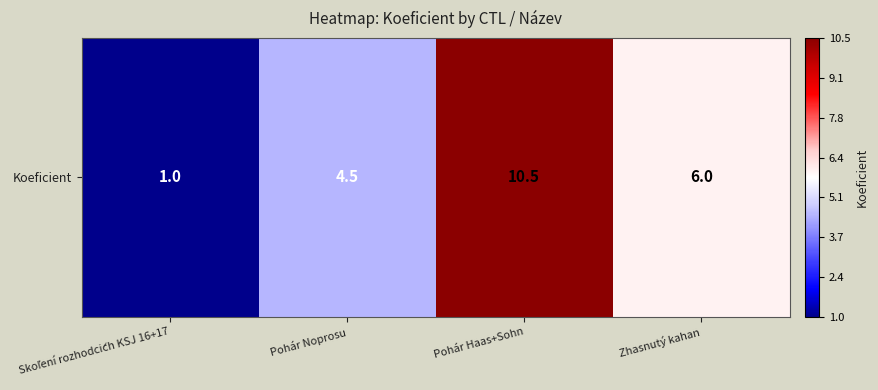

What is the difference between the second highest and second lowest values?

1.5